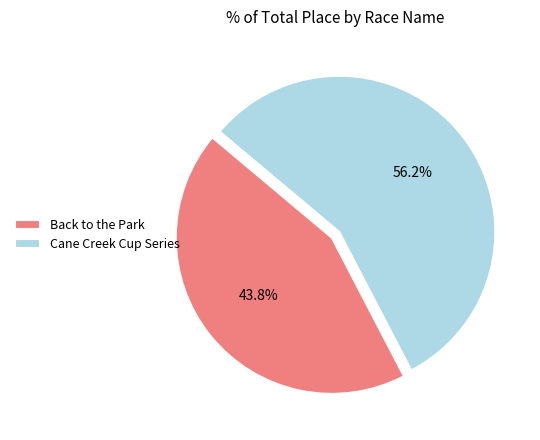

Which slice is the largest?

Cane Creek Cup Series